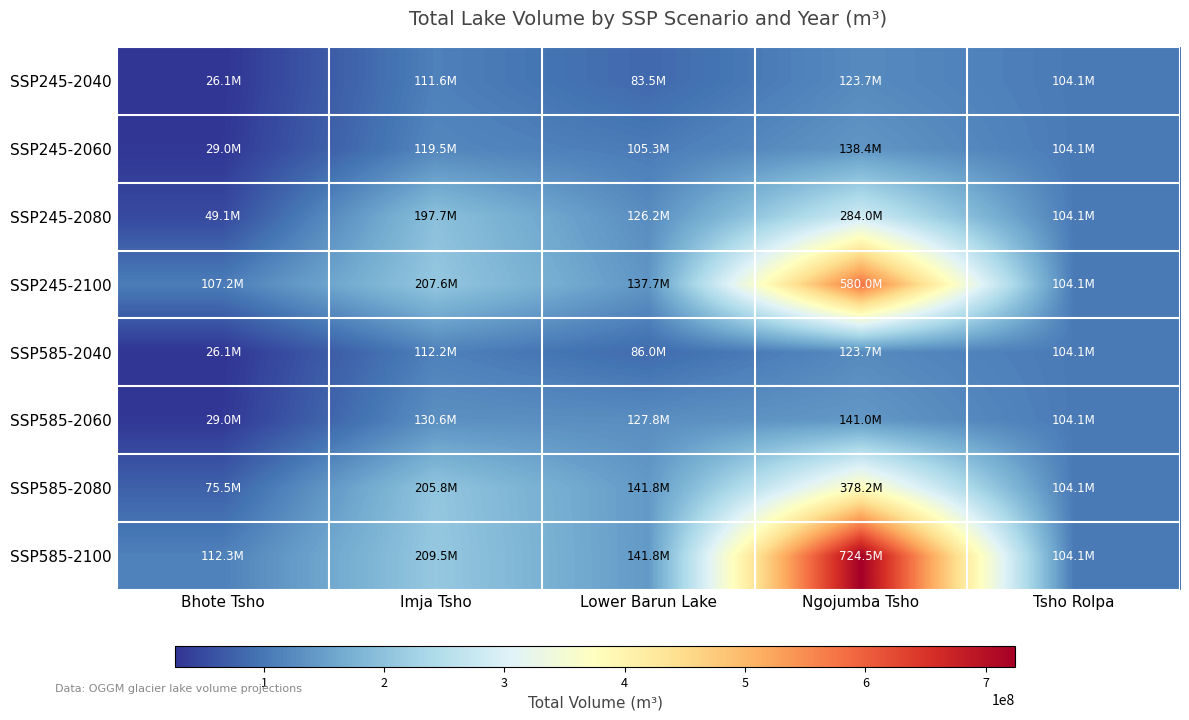

Reading right to left, what are all the values shown in this chart?

SSP245-2040: Tsho Rolpa=104123659.5	Ngojumba Tsho=123725578.9	Lower Barun Lake=83467690.8	Imja Tsho=111600752.6	Bhote Tsho=26061184.4
SSP245-2060: Tsho Rolpa=104123659.5	Ngojumba Tsho=138390193.3	Lower Barun Lake=105344379.5	Imja Tsho=119487894.7	Bhote Tsho=28969946.0
SSP245-2080: Tsho Rolpa=104123659.5	Ngojumba Tsho=284033636.3	Lower Barun Lake=126221070.5	Imja Tsho=197685993.9	Bhote Tsho=49145918.4
SSP245-2100: Tsho Rolpa=104123659.5	Ngojumba Tsho=580007215.3	Lower Barun Lake=137652252.8	Imja Tsho=207578825.2	Bhote Tsho=107247405.4
SSP585-2040: Tsho Rolpa=104123659.5	Ngojumba Tsho=123725578.9	Lower Barun Lake=86036327.4	Imja Tsho=112242531.0	Bhote Tsho=26061184.4
SSP585-2060: Tsho Rolpa=104123659.5	Ngojumba Tsho=140952563.1	Lower Barun Lake=127818490.5	Imja Tsho=130614264.2	Bhote Tsho=28969946.0
SSP585-2080: Tsho Rolpa=104123659.5	Ngojumba Tsho=378203832.6	Lower Barun Lake=141791671.4	Imja Tsho=205839949.9	Bhote Tsho=75504710.7
SSP585-2100: Tsho Rolpa=104123659.5	Ngojumba Tsho=724481924.6	Lower Barun Lake=141791671.4	Imja Tsho=209479041.0	Bhote Tsho=112306147.3